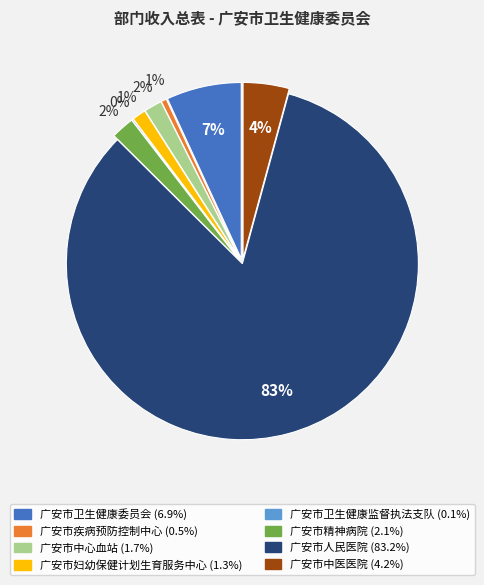

Which slice is the largest?

广安市人民医院